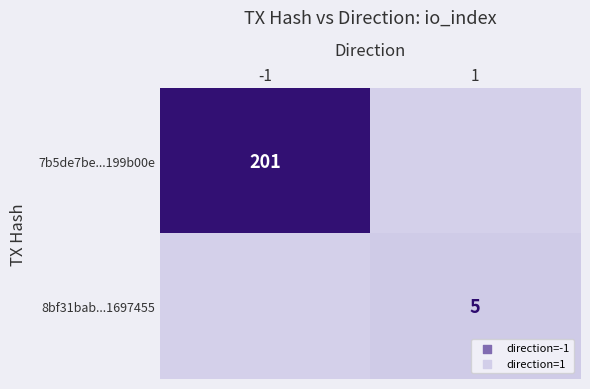

Is the value of 8bf31bab...1697455 at 1 greater than the value of 7b5de7be...199b00e at -1?

No